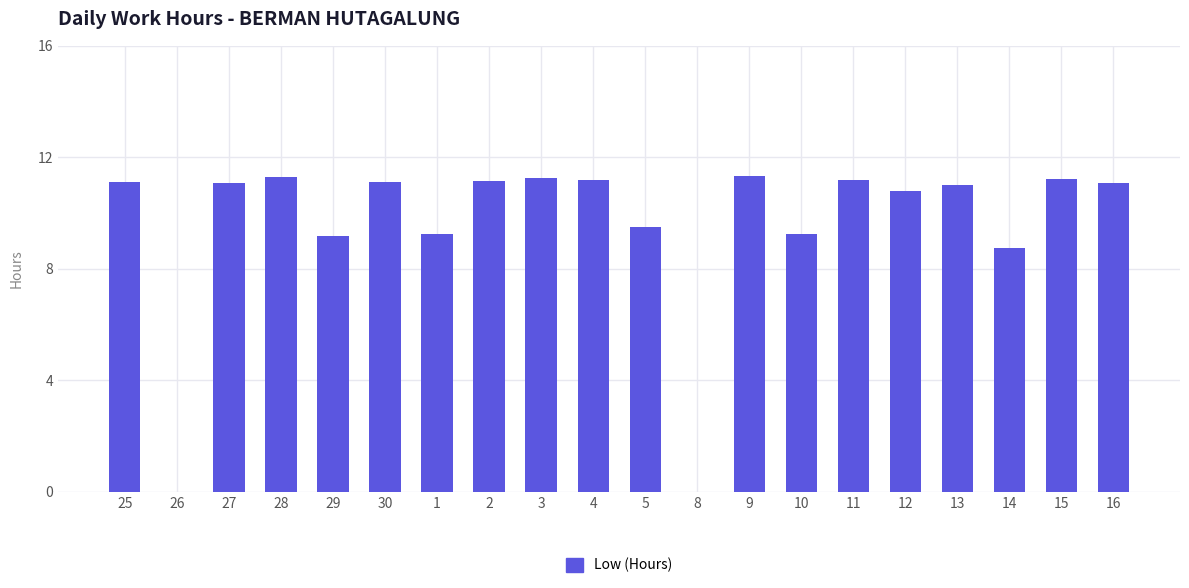

Count the number of categories in the chart.

20